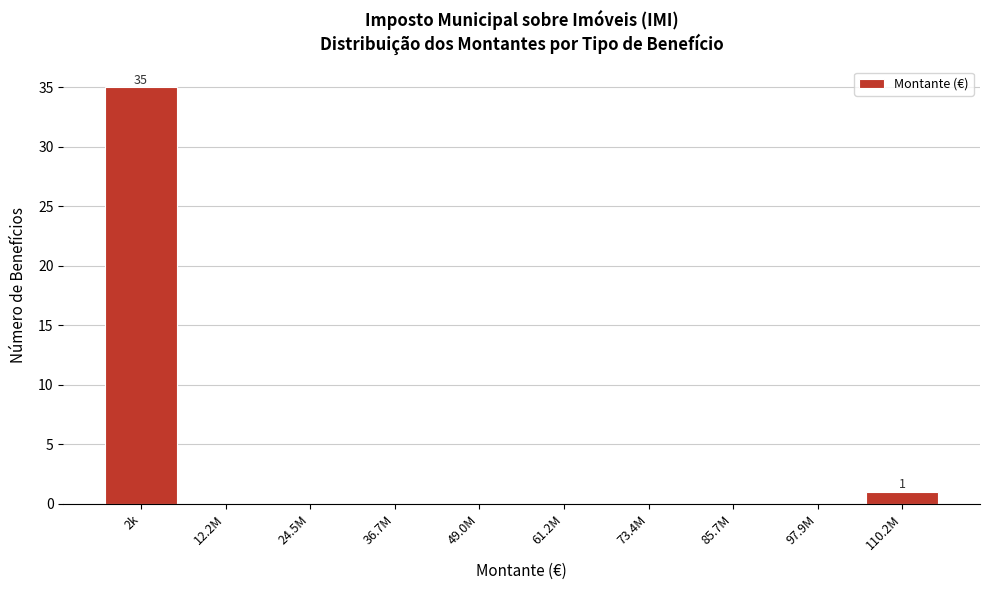

Reading left to right, list all the values displayed in this chart.

2k=35	12.2M=0	24.5M=0	36.7M=0	49.0M=0	61.2M=0	73.4M=0	85.7M=0	97.9M=0	110.2M=1